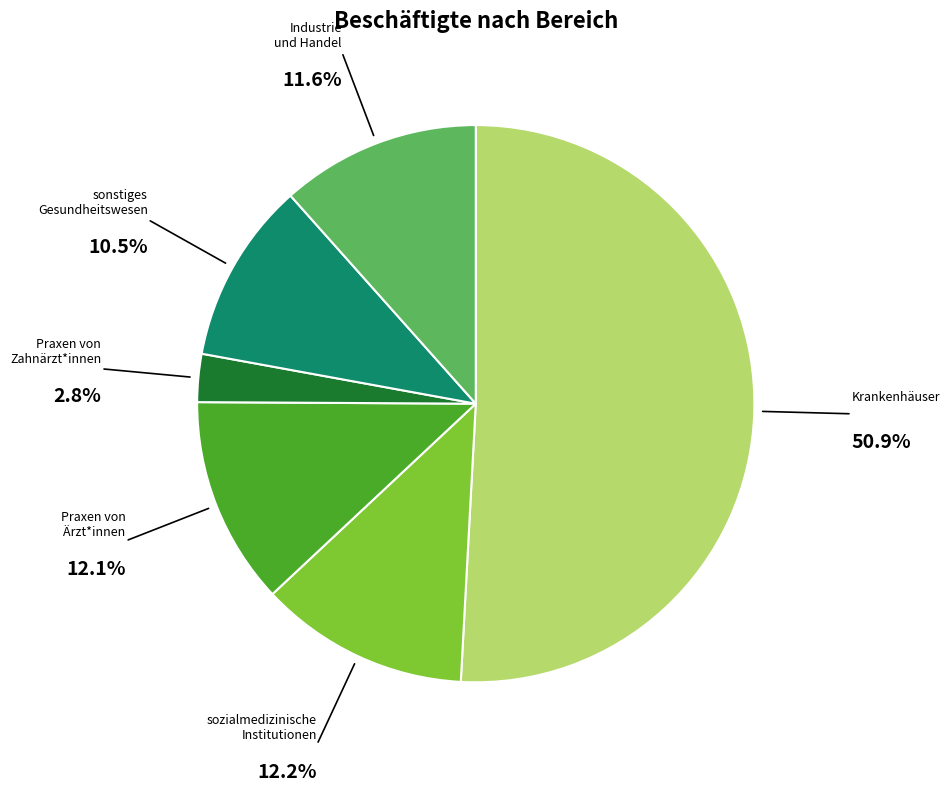

What percentage is the Krankenhäuser slice, to the nearest percent?

51%